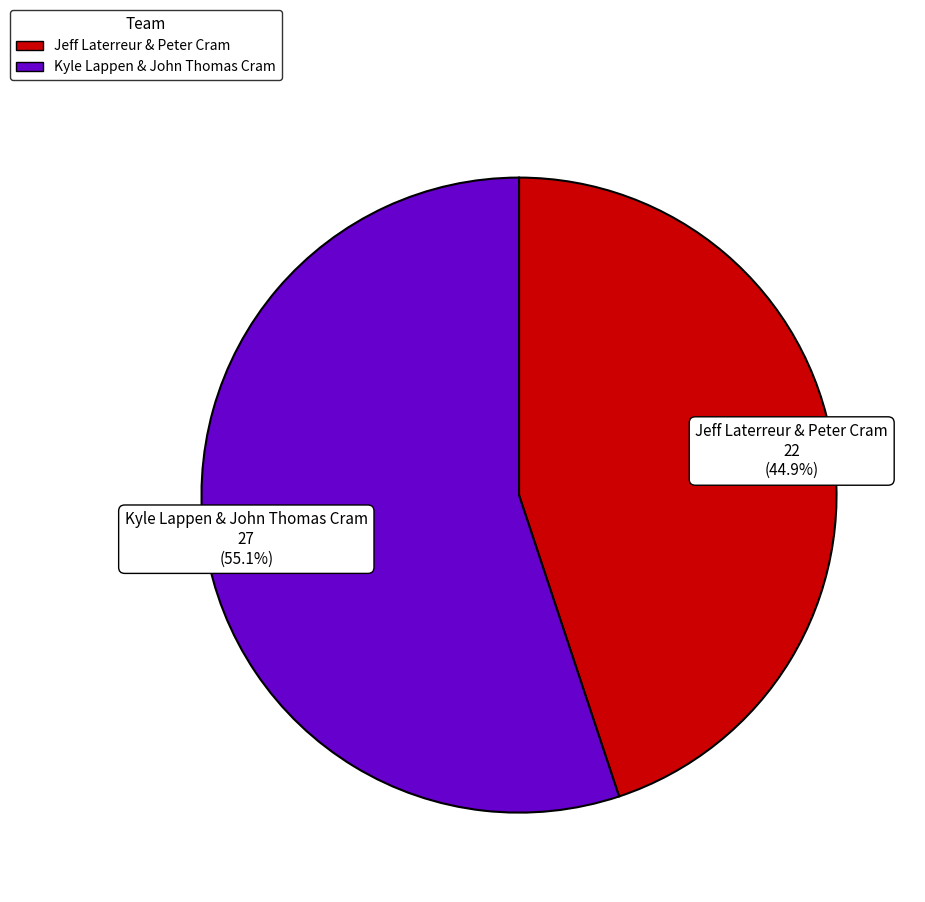

To the nearest percent, what is the average slice percentage?

50%